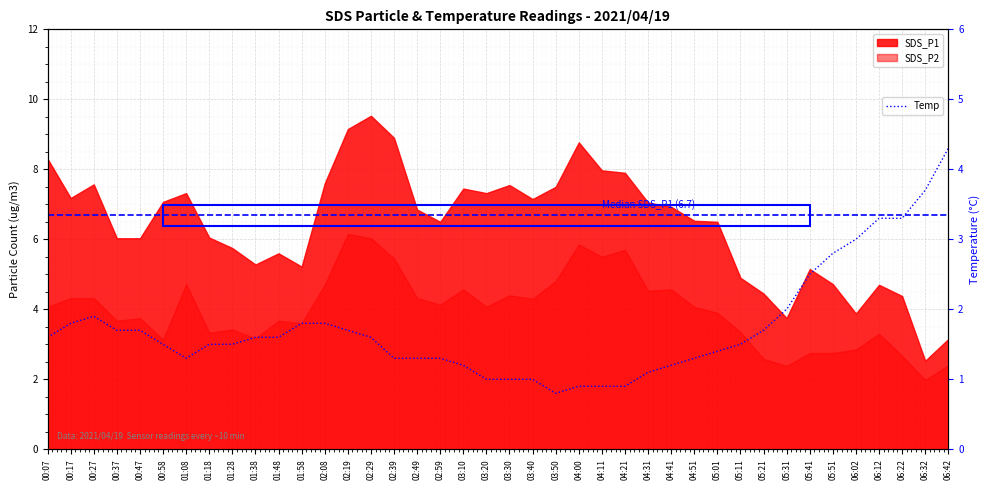

What is the highest value of the Temp series?

4.3